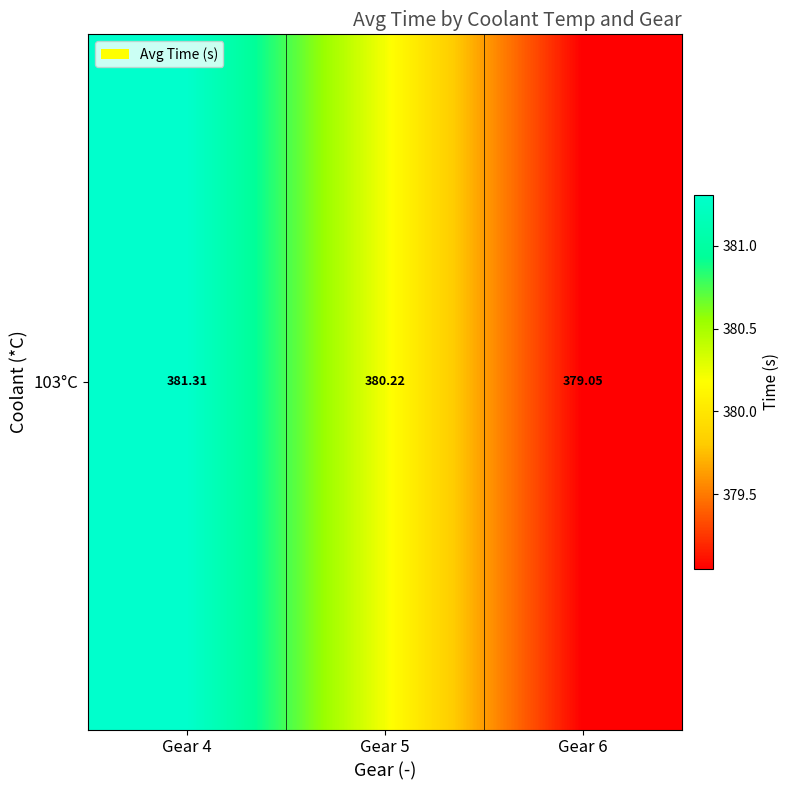

List the labels in order of value, largest first.

Gear 4, Gear 5, Gear 6